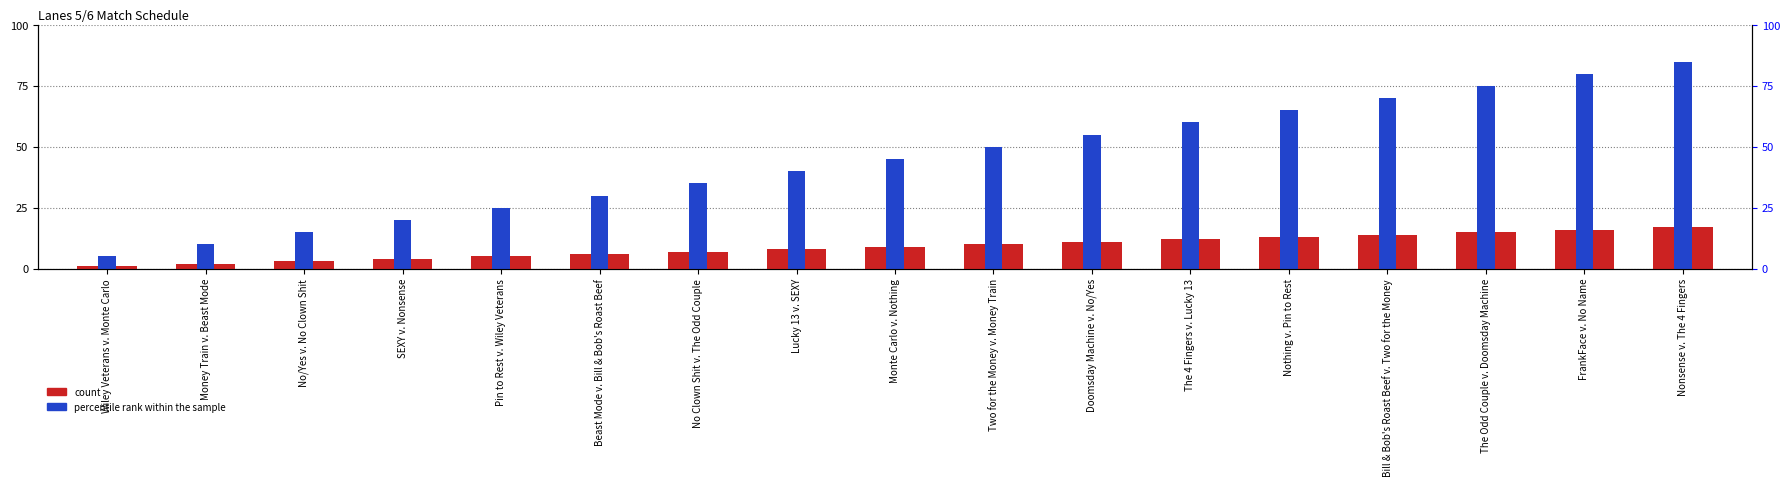

Rank the series at SEXY v. Nonsense from highest to lowest value.

percentile rank within the sample, count